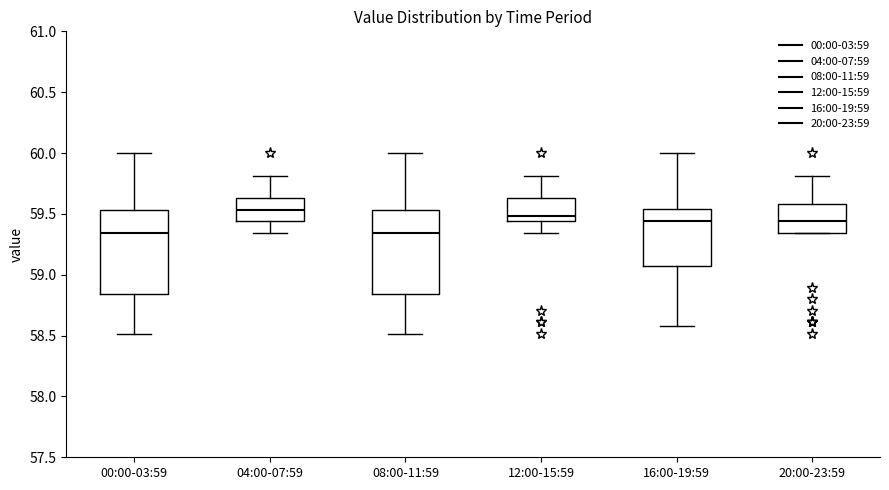

Where does the median line of the box for 20:00-23:59 sit on the y-axis? The values are not printed on the chart, so give them approximately, as read against the axis.

59.45